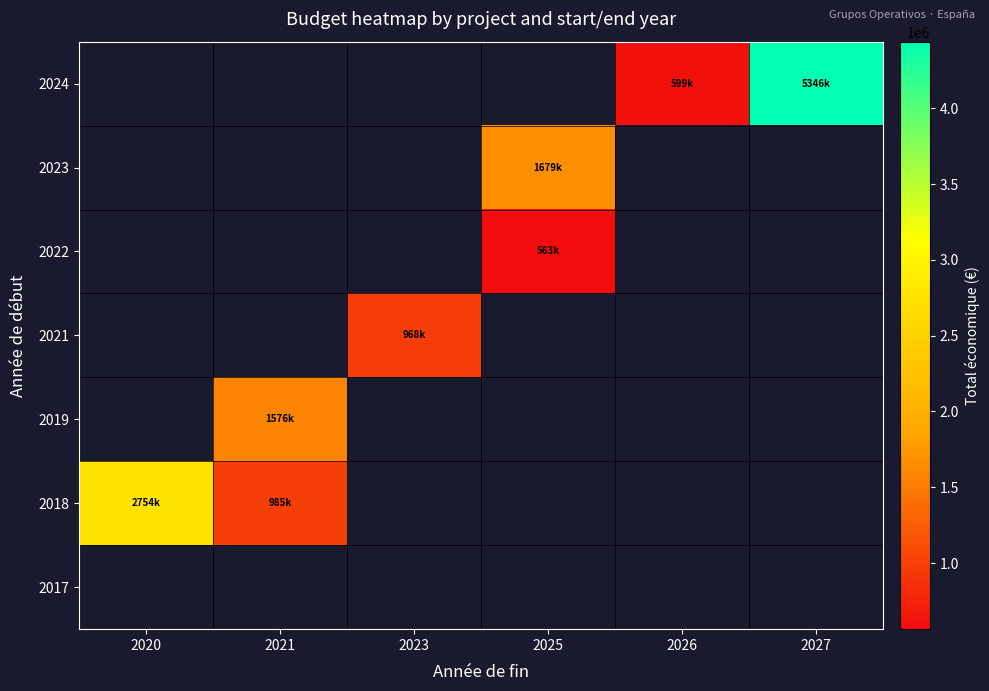

At which label does 2018 reach its peak?

2020